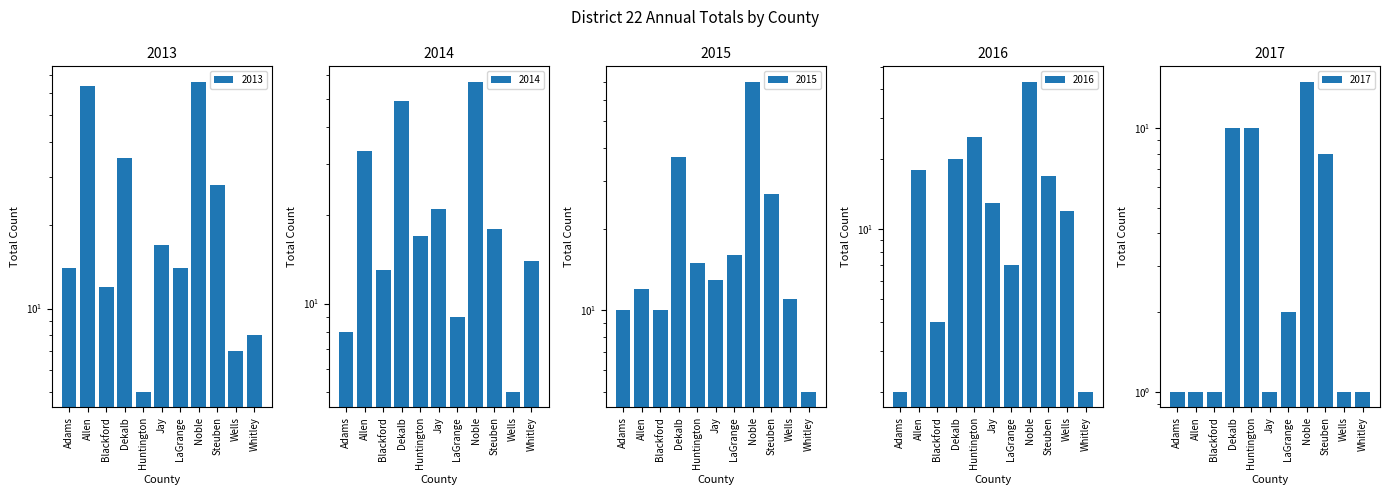

What are all the series names shown in the legend?

2013, 2014, 2015, 2016, 2017